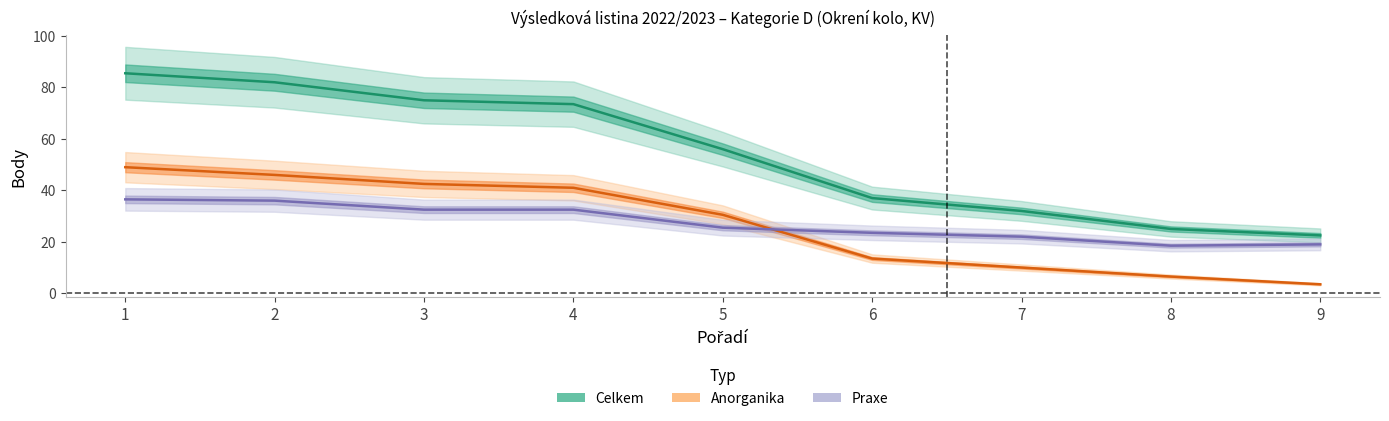

What is the lowest value of the Celkem series?

22.5